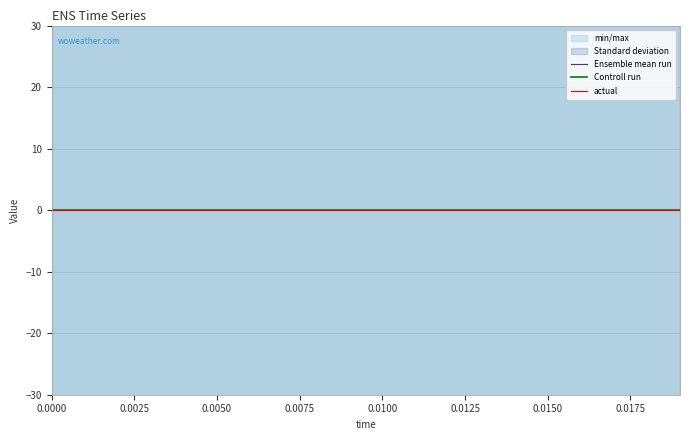

The value of actual at 16 is 0.0. True or false?

True